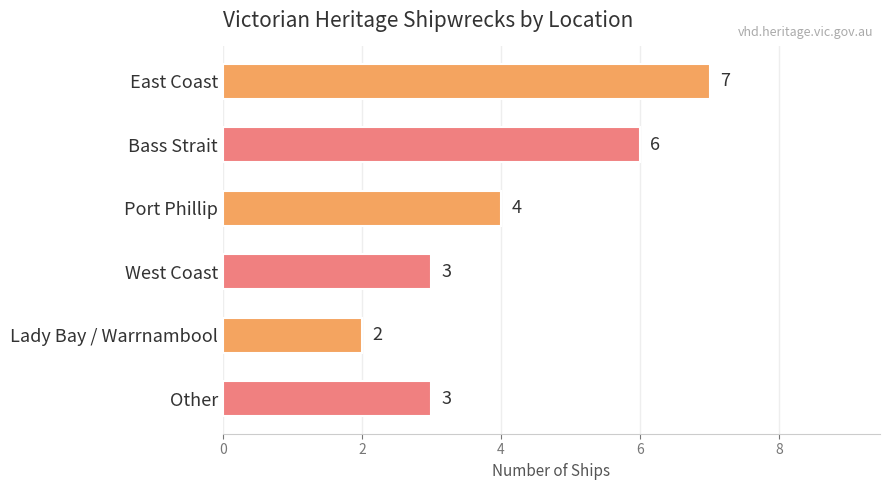

Is it true that the value at Bass Strait is 6?

True